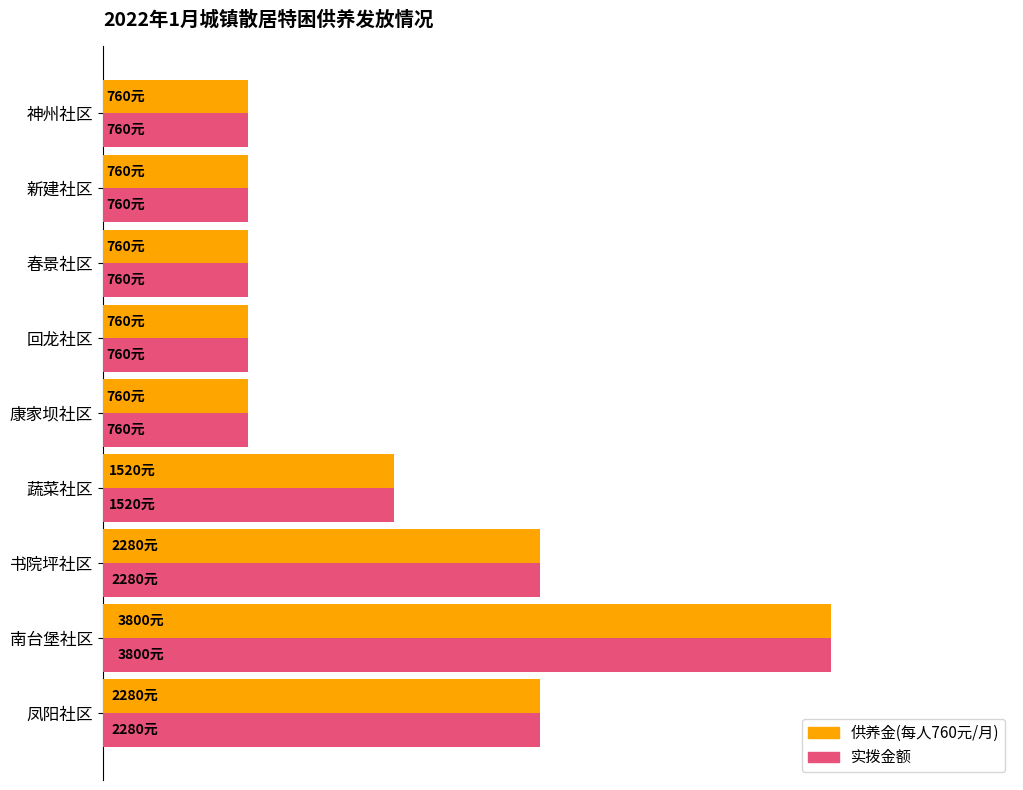

What is the maximum value for 供养金(每人760元/月)?

3800